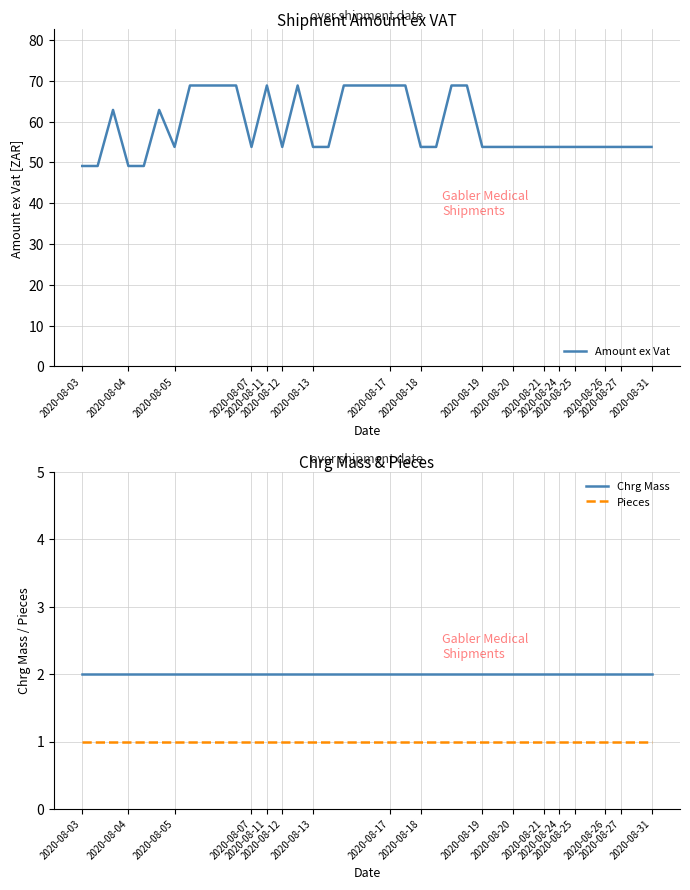

At which category is the sum across all series the highest?

2020-08-17